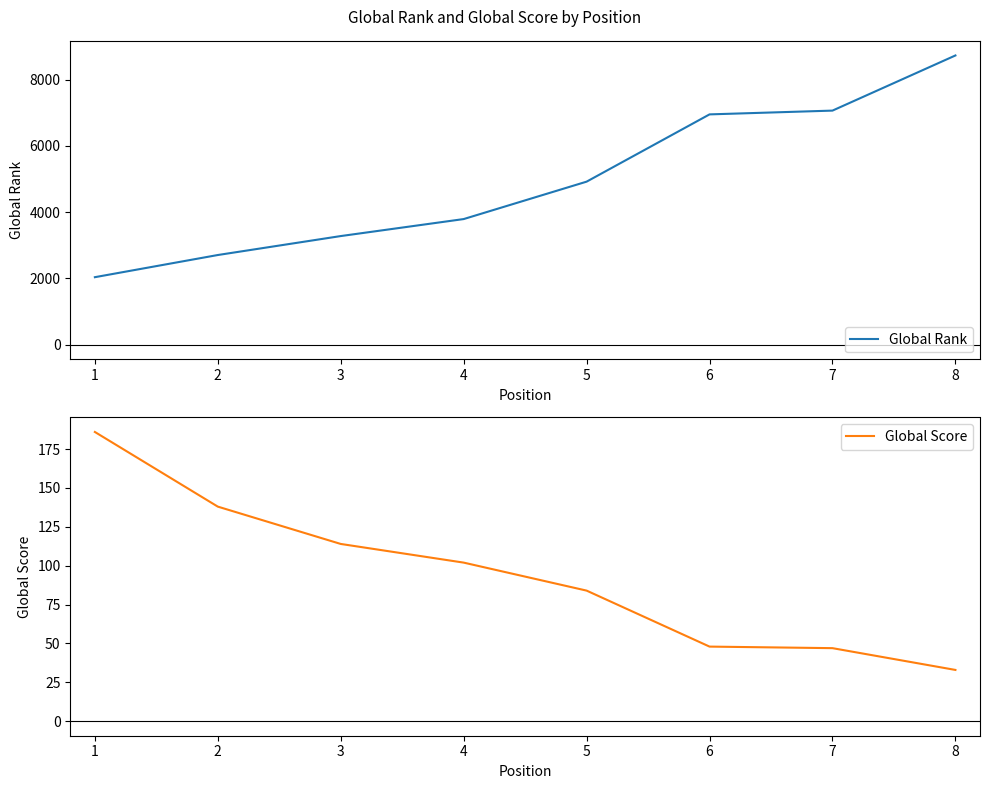

The Global Rank series shows 1229 at 1. True or false?

False